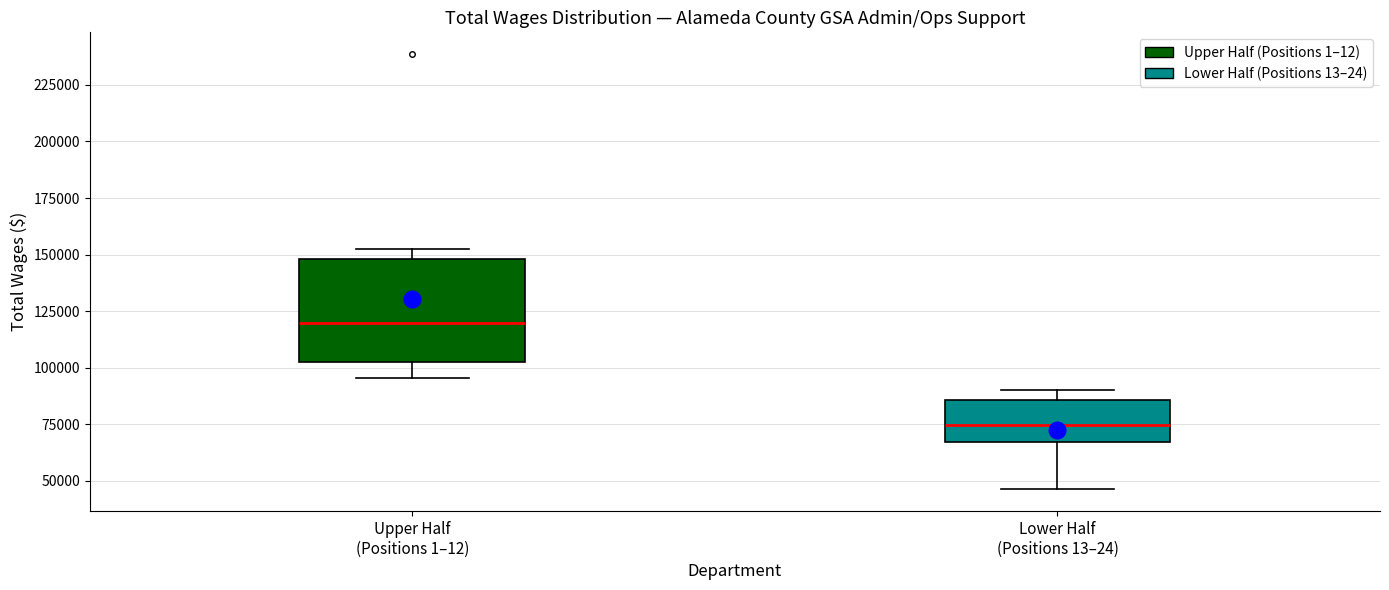

Where does the lower whisker of the box for Upper Half (Positions 1–12) end on the y-axis? The values are not printed on the chart, so give them approximately, as read against the axis.

95000